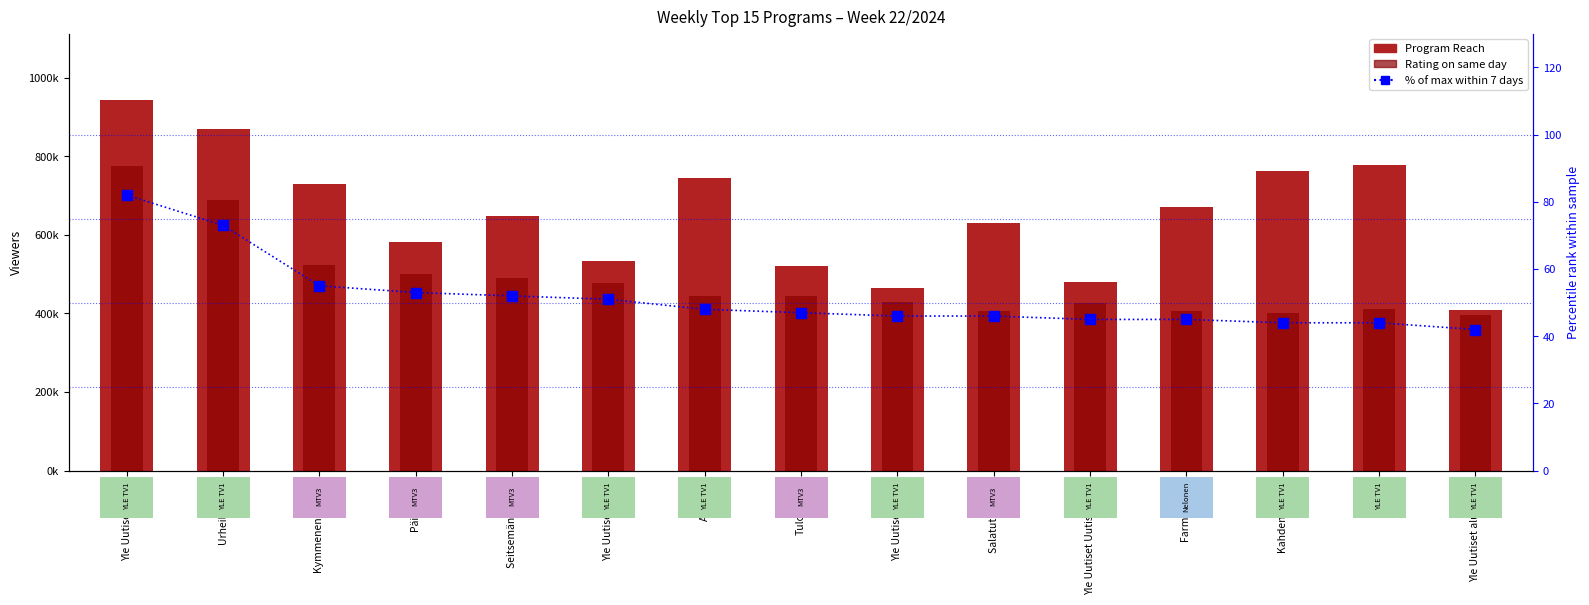

Rank the categories by Program Reach value from lowest to highest.

Yle Uutiset alueeltasi, Yle Uutiset 17.00, Yle Uutiset Uutis-Suomi, Tulosruutu, Yle Uutiset 18.00, Päivän sää, Salatut elämät, Seitsemän uutiset, Farmi Suomi, Kymmenen uutiset, A-studio, Kahden keikka, A-Talk, Urheiluruutu, Yle Uutiset 20.30